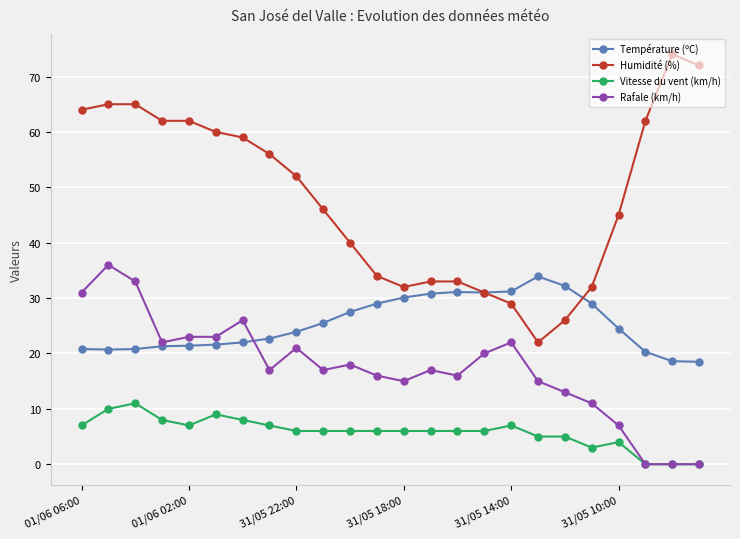

After their last crossing, which series has the higher values: Rafale (km/h) or Température (ºC)?

Température (ºC)